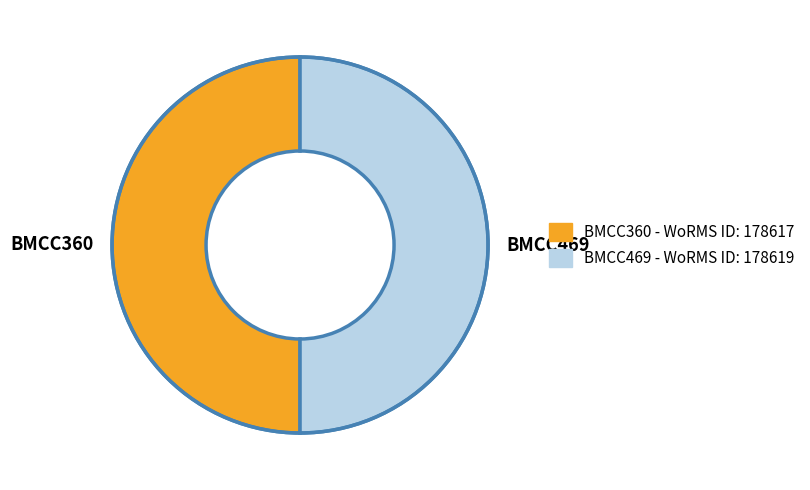

How many slices are in this pie chart?

2